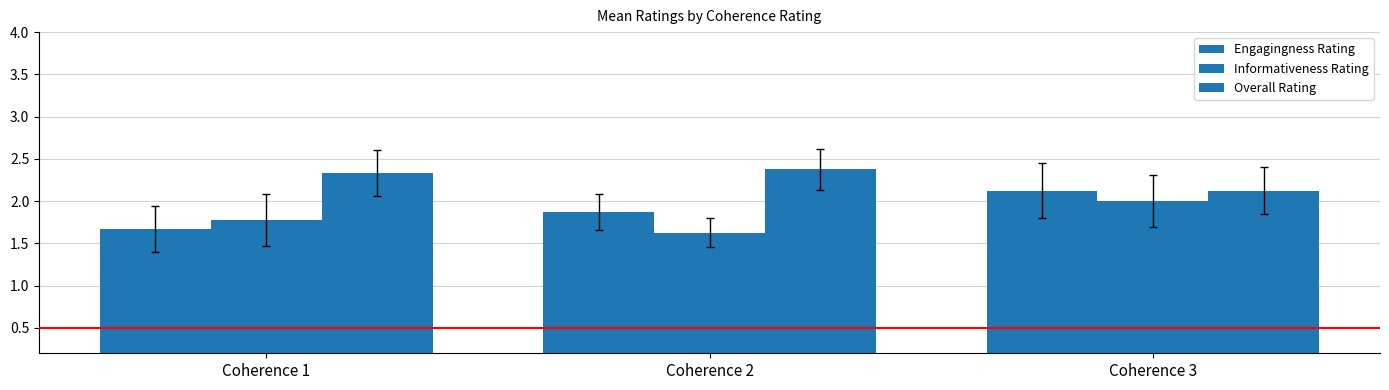

Does the chart contain any negative values?

No